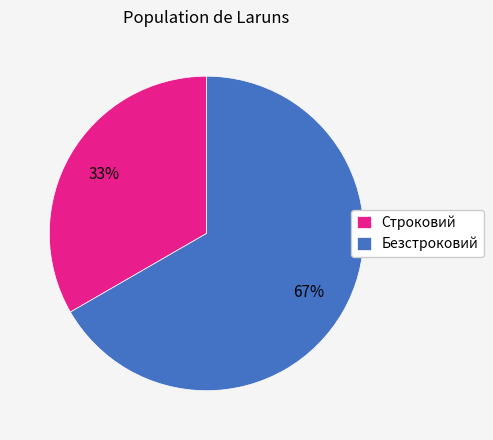

Which has a higher value, Безстроковий or Строковий?

Безстроковий